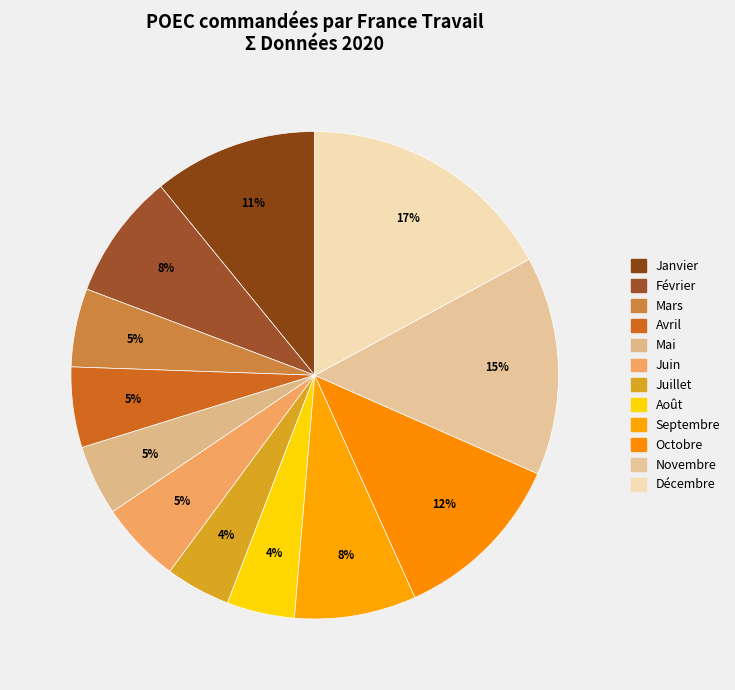

To the nearest percent, what is the average slice percentage?

8%